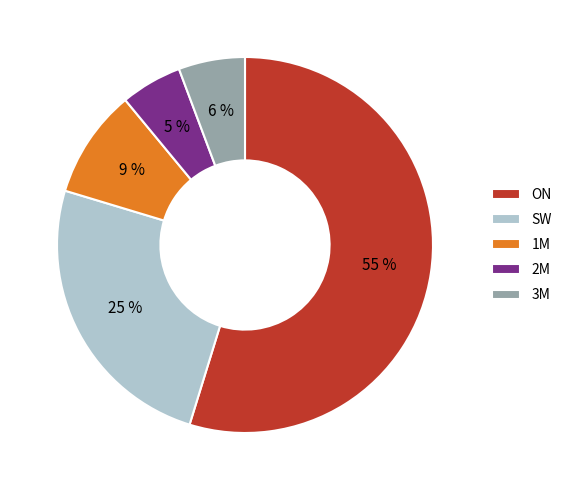

To the nearest percent, what portion does 1M represent?

9%